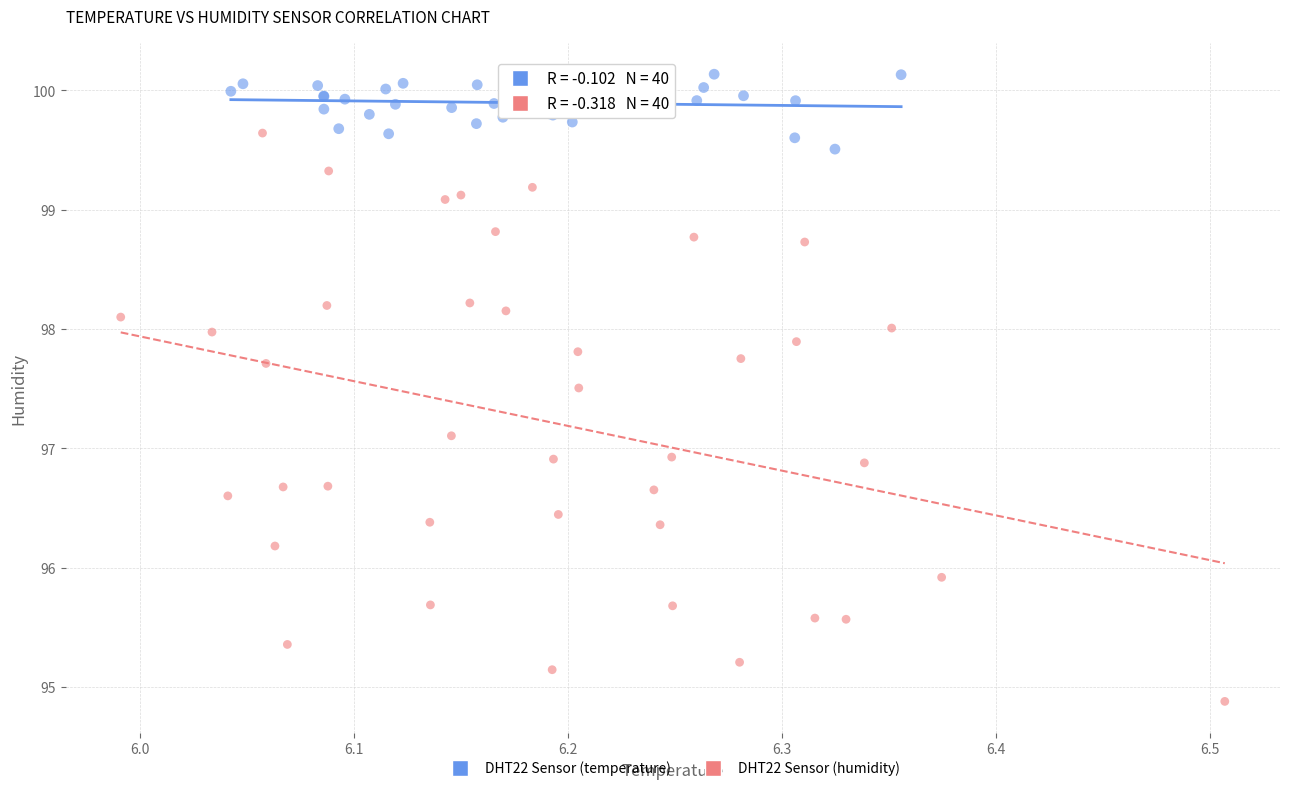

Which series reaches the minimum Y coordinate?

DHT22 Sensor (humidity)